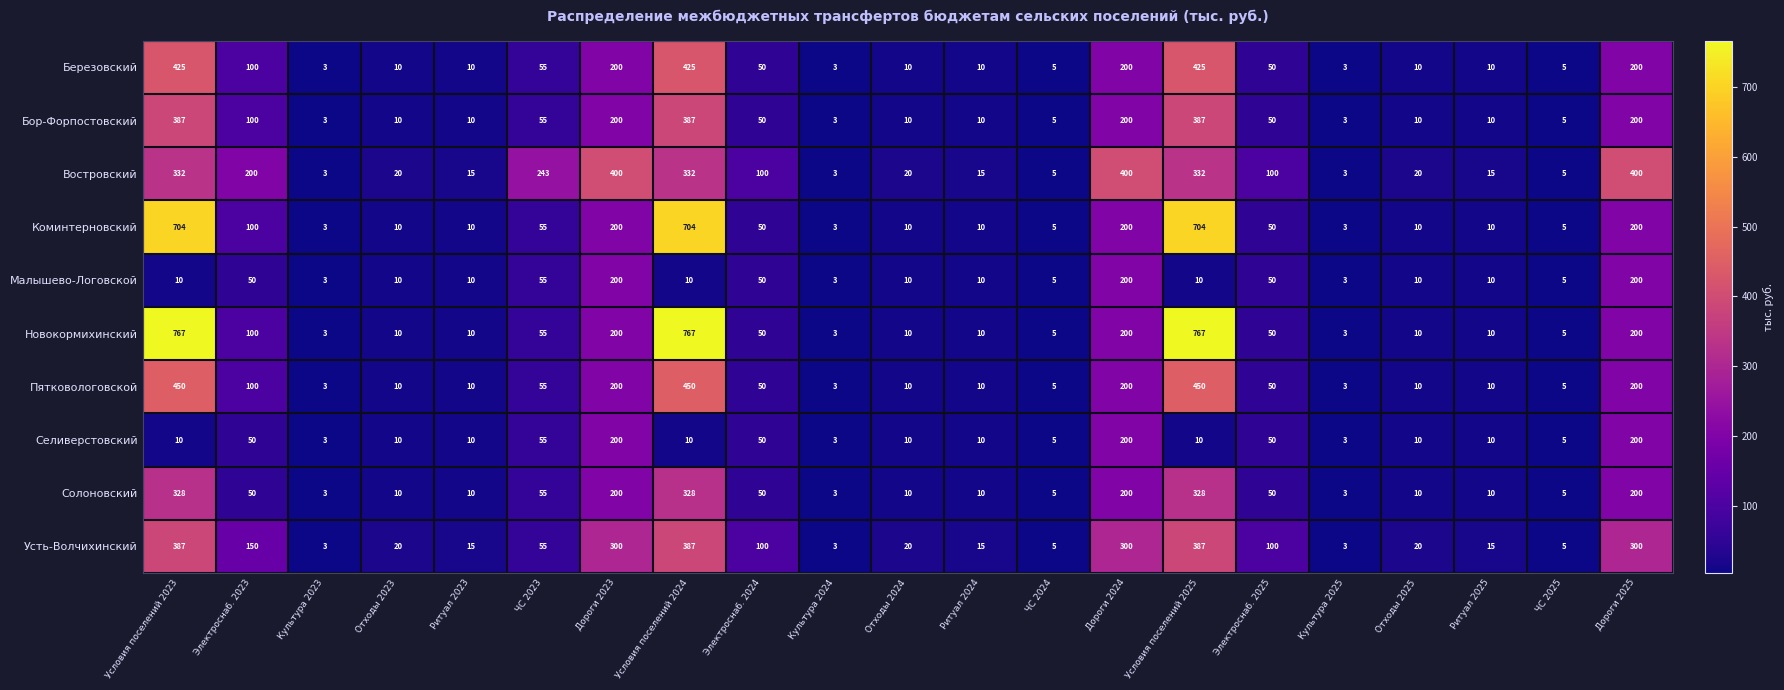

What is the minimum value shown in the chart?

3